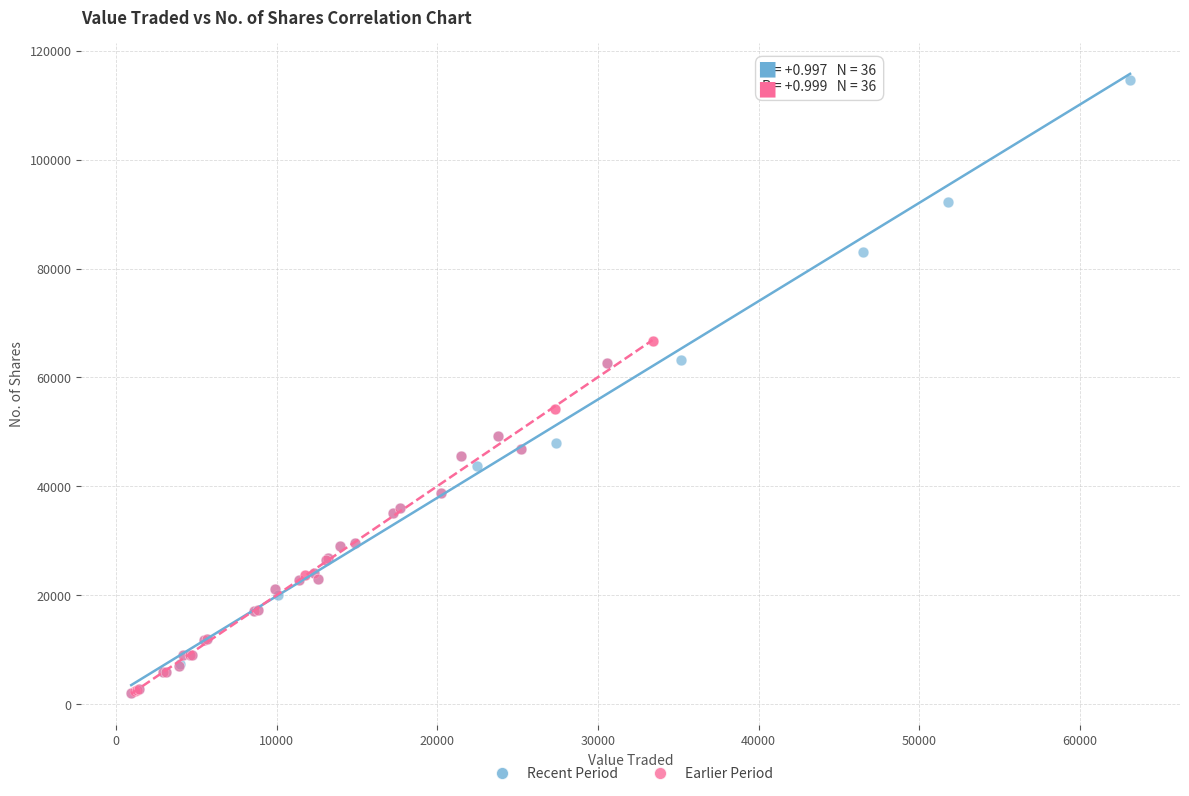

Which series reaches the maximum Y coordinate?

Recent Period